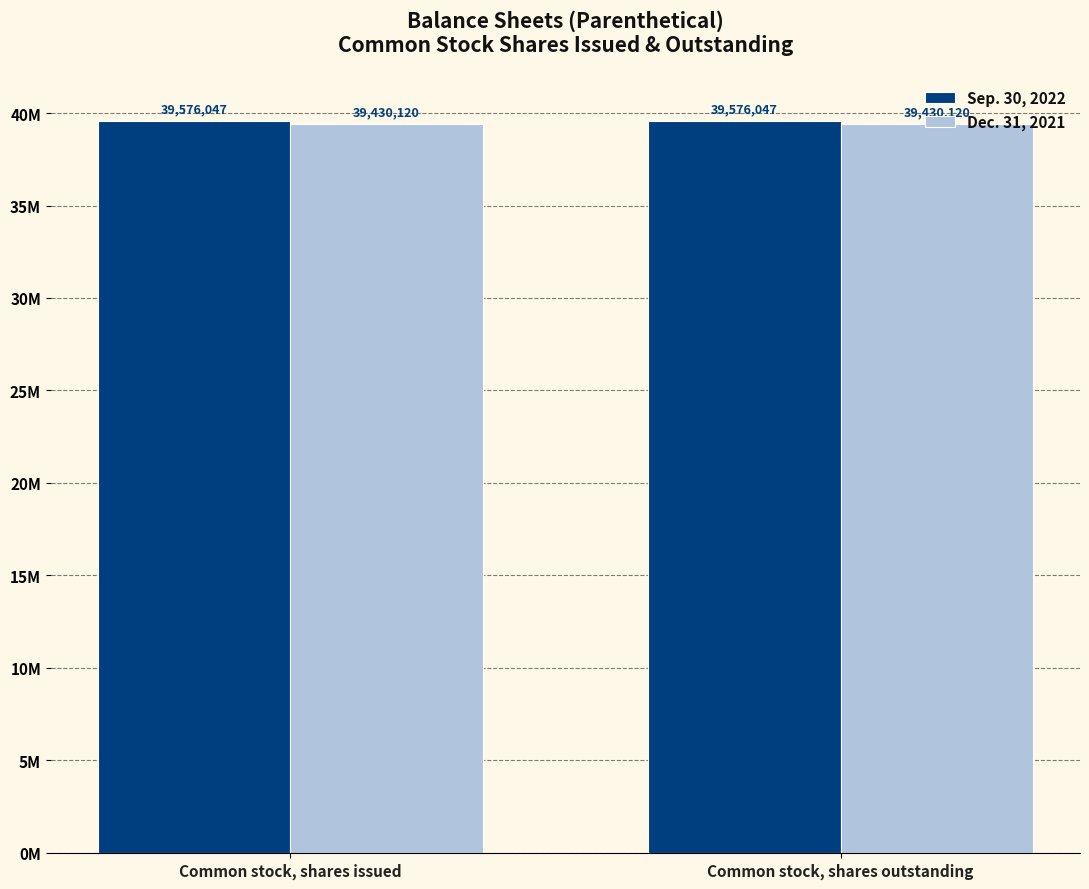

What position from the right is Common stock, shares issued?

2